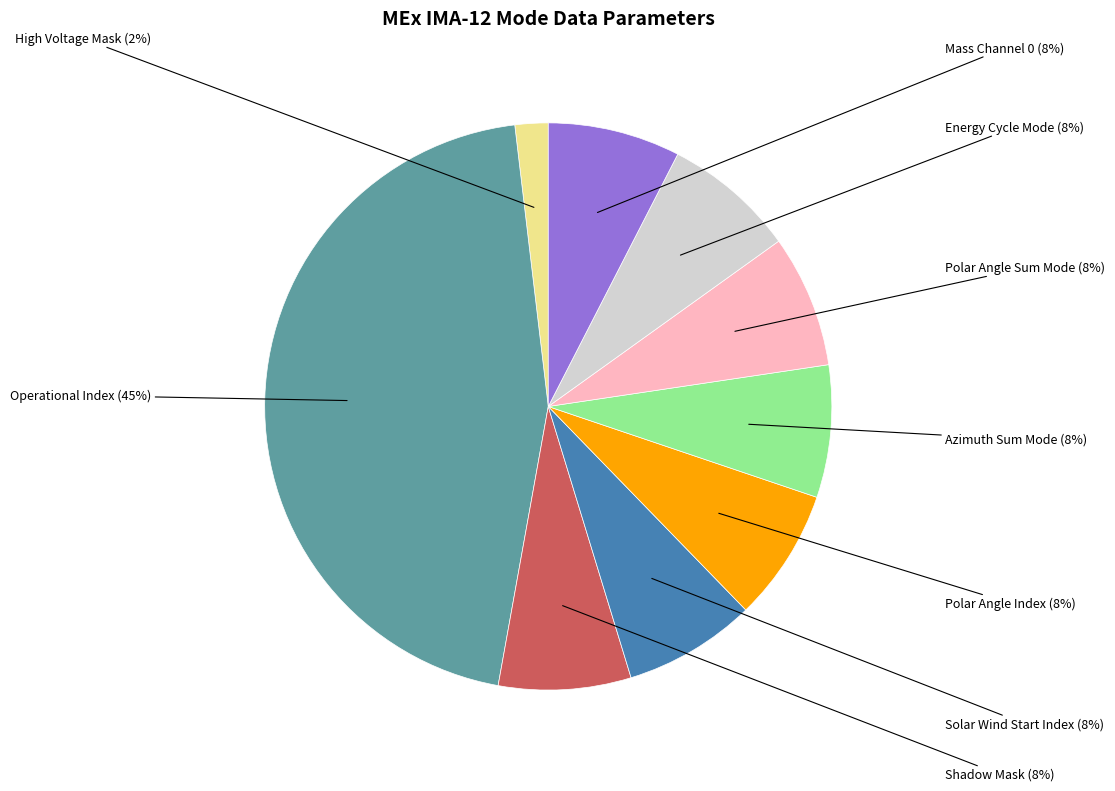

To the nearest percent, what is the difference between the Polar Angle Sum Mode and High Voltage Mask slice percentages?

6%